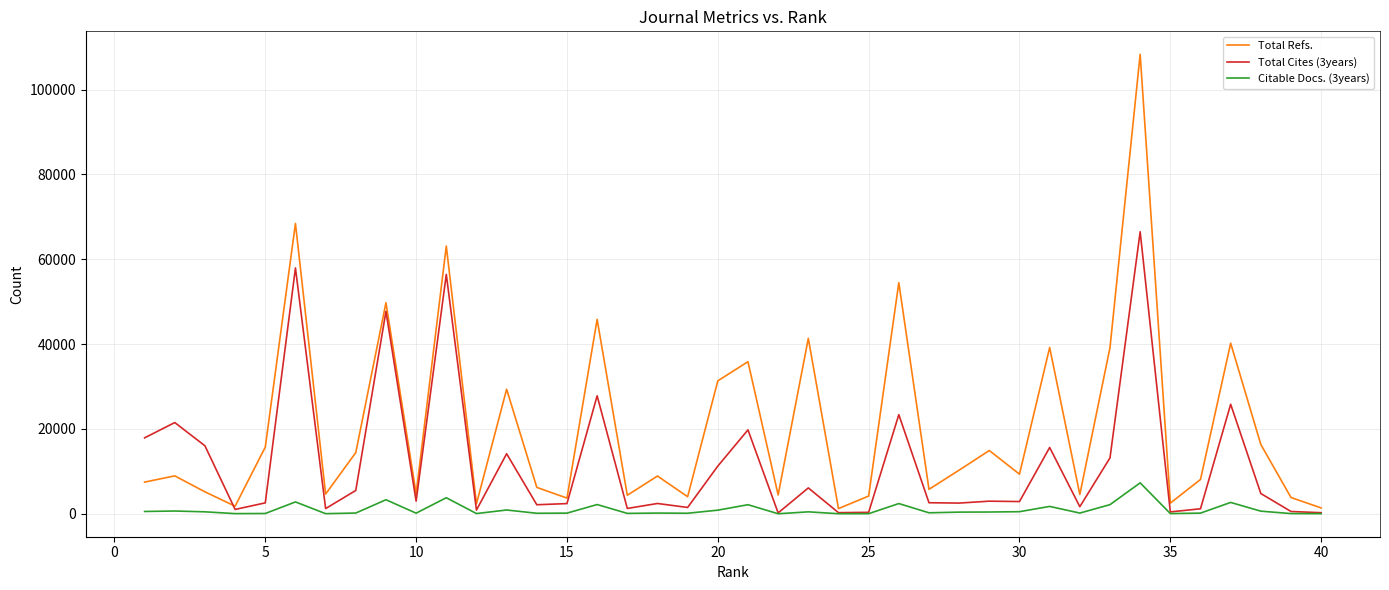

Count the number of categories in the chart.

40